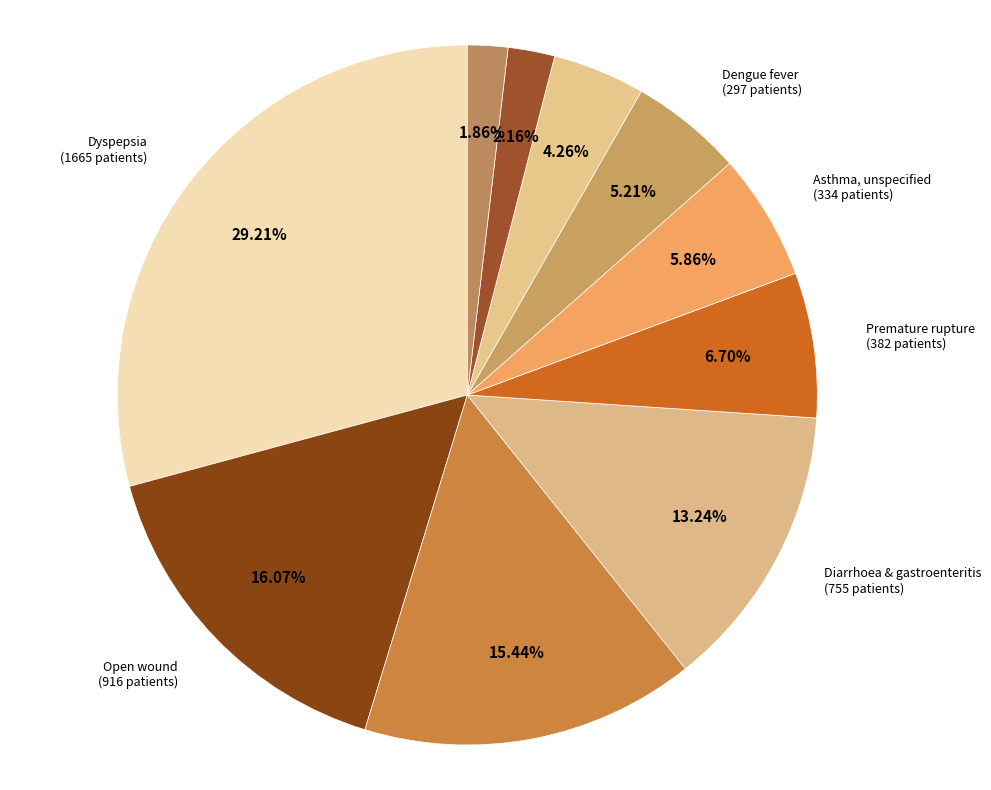

Which slice is the largest?

Dyspepsia